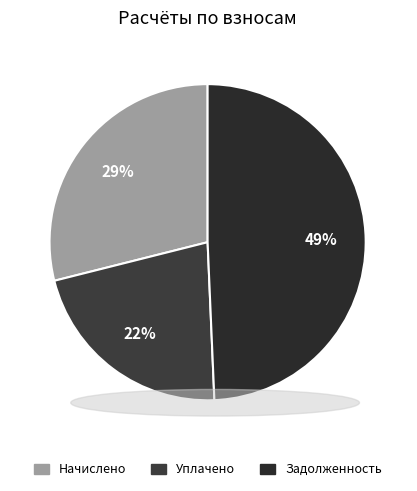

Which category has the smallest portion of the pie?

Уплачено